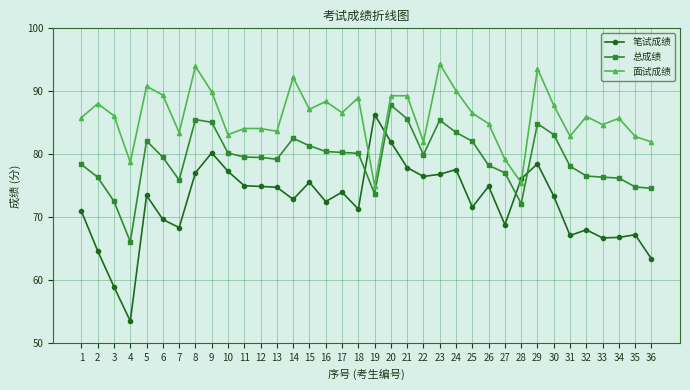

True or false: 面试成绩 and 总成绩 intersect in this chart.

False